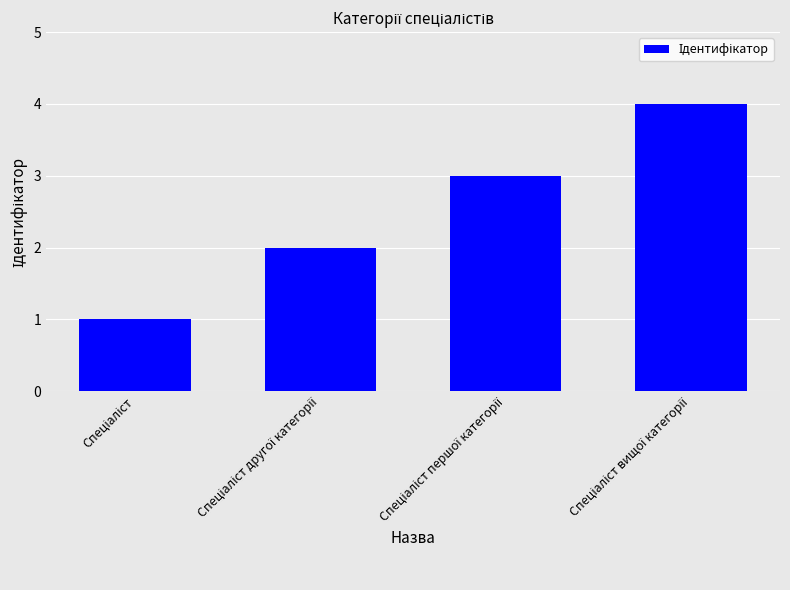

What is the greatest value displayed?

4